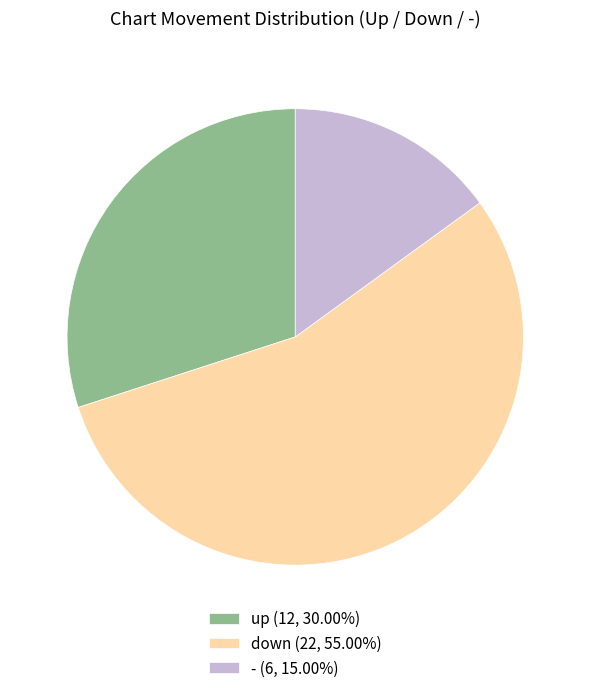

What is the ratio of the value at up (12, 30.00%) to the value at down (22, 55.00%)?

0.5